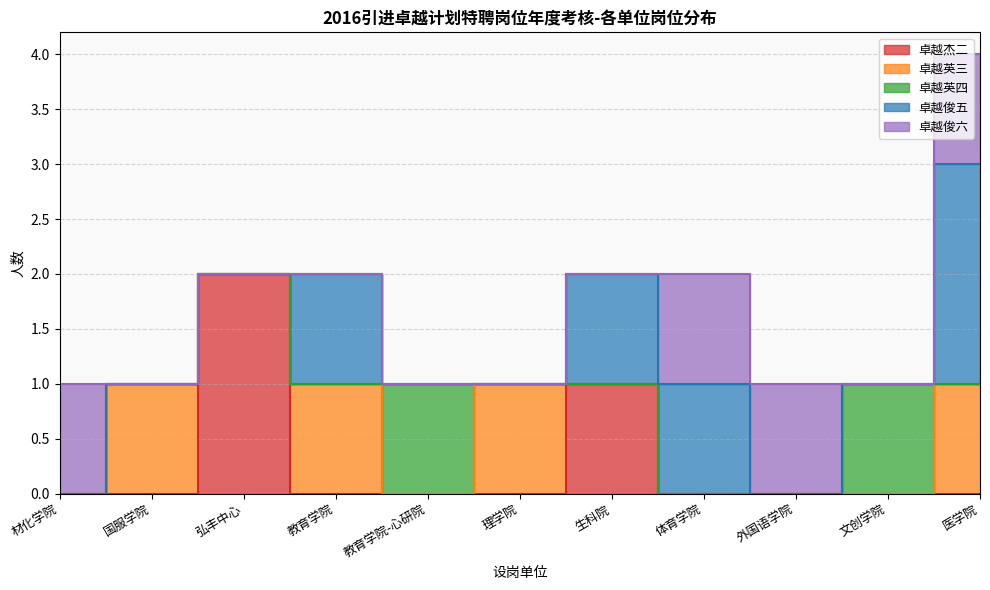

True or false: 卓越英三 and 卓越杰二 intersect in this chart.

False